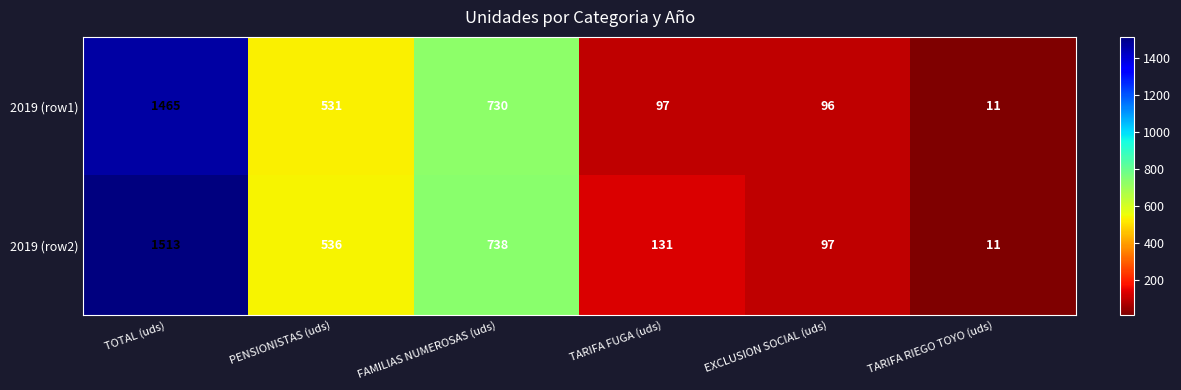

Is it true that 2019 (row2) equals 16 at TARIFA RIEGO TOYO (uds)?

False